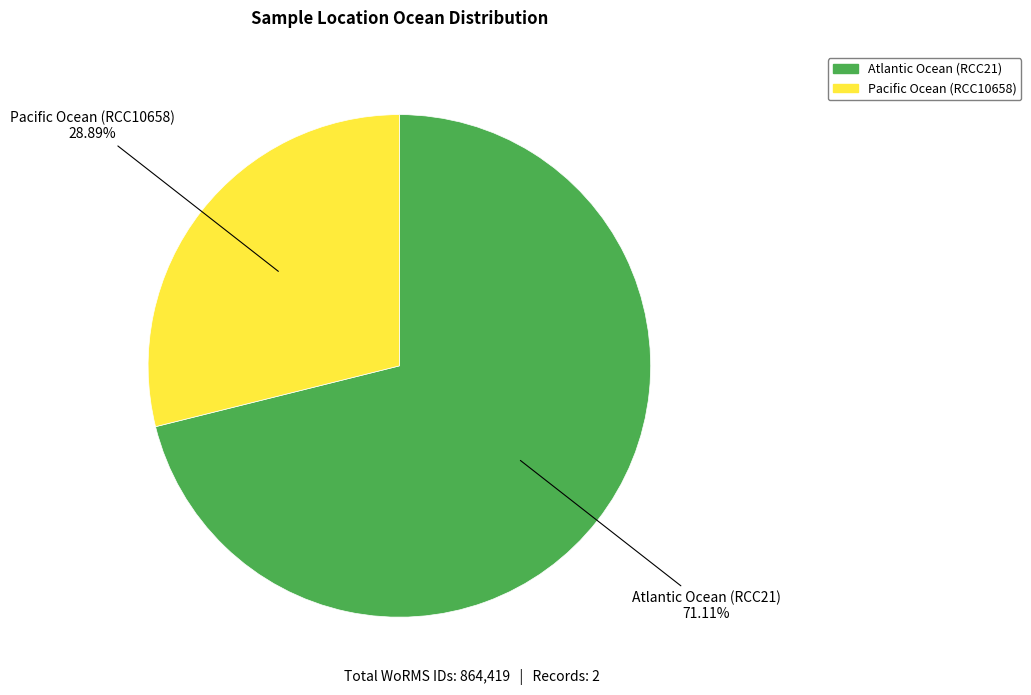

What percentage is the Pacific Ocean (RCC10658) slice, to the nearest percent?

29%